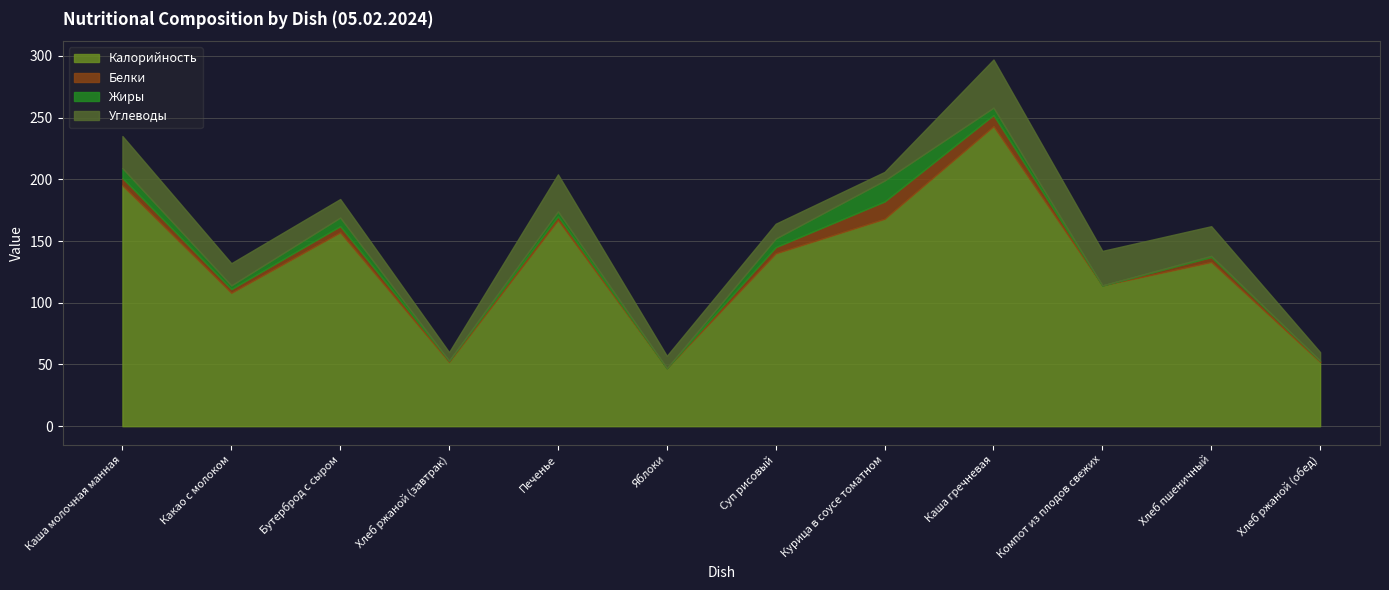

Which label corresponds to the smallest value in the chart?

Яблоки